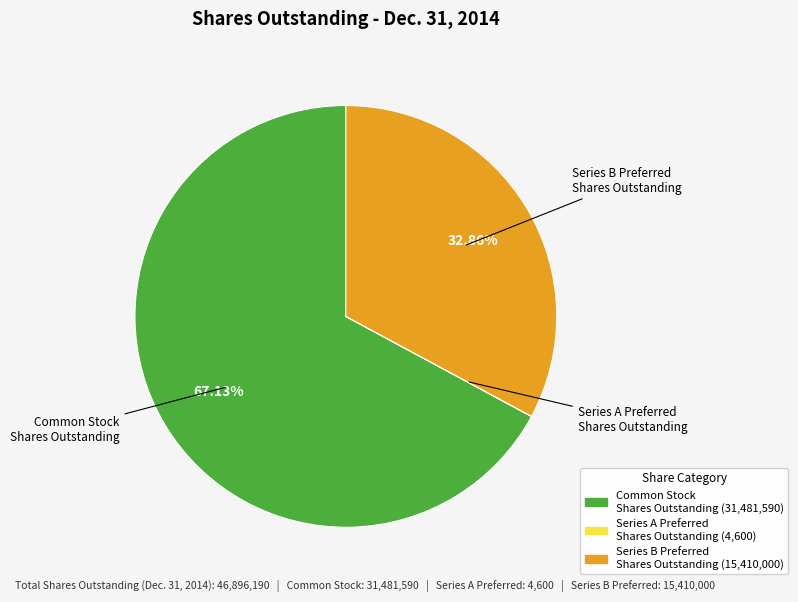

Does Common Stock Shares Outstanding represent more than half of the total?

Yes